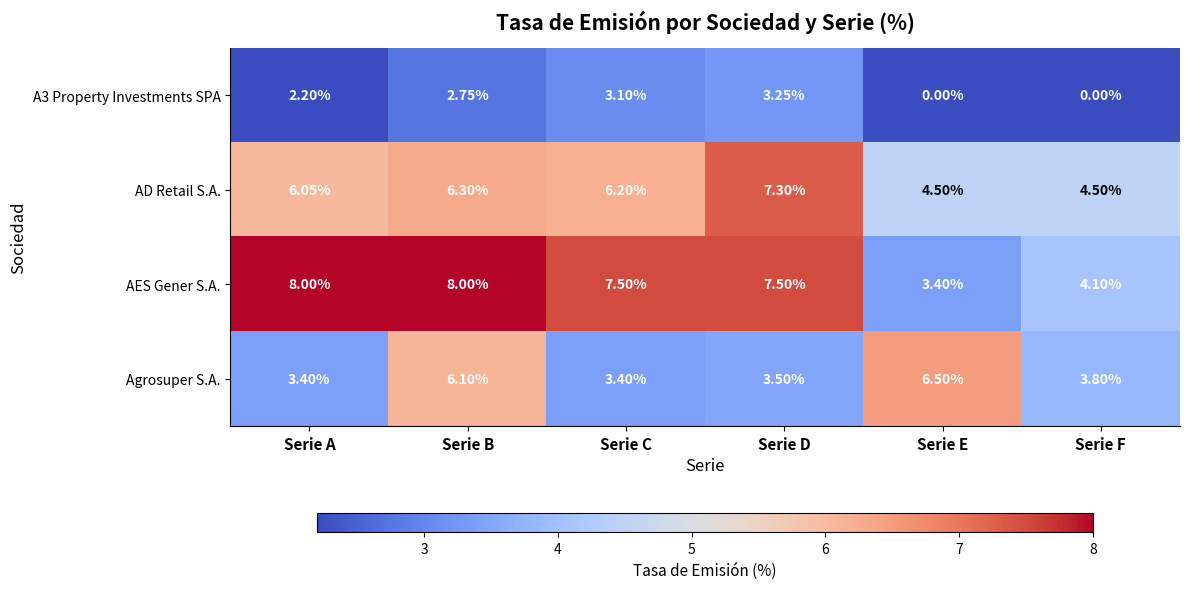

At which label does AD Retail S.A. reach its peak?

Serie D